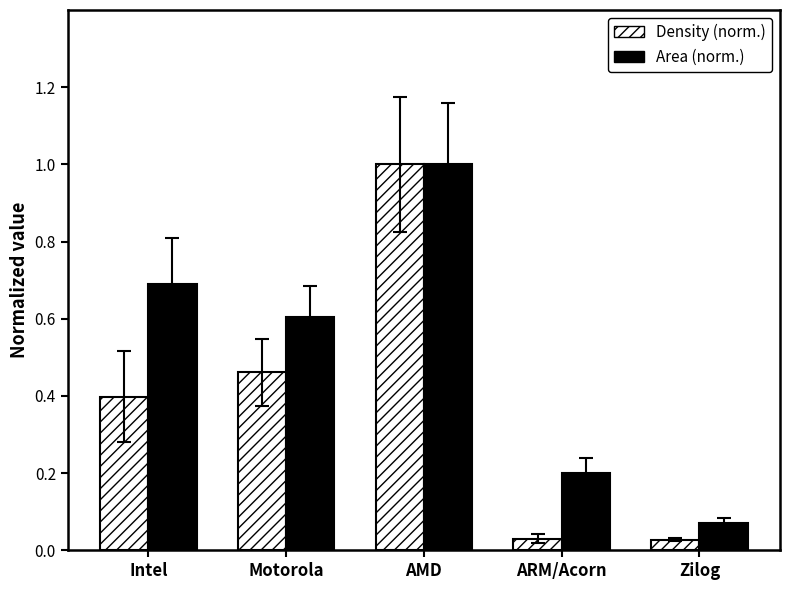

Is it true that Area (norm.) equals 0.7 at Intel?

True